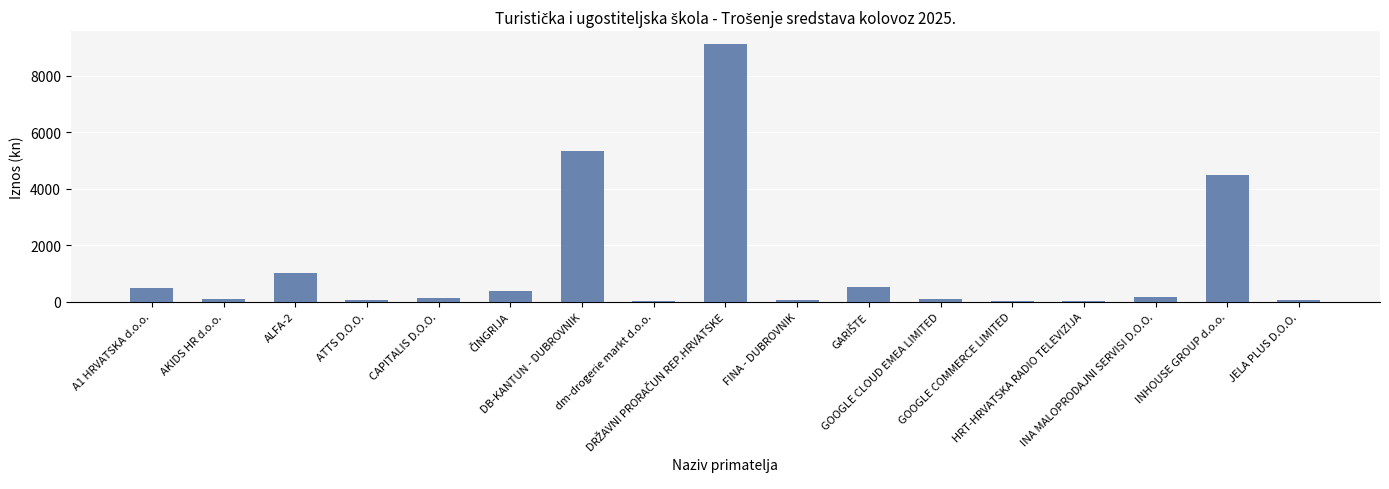

Between GOOGLE CLOUD EMEA LIMITED and INHOUSE GROUP d.o.o., which is larger?

INHOUSE GROUP d.o.o.